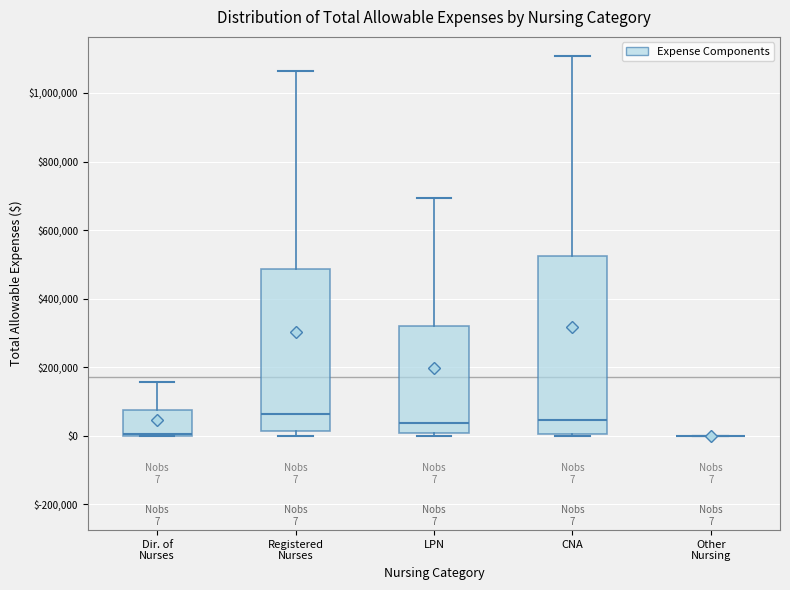

Comparing the boxes themselves (not the whiskers), which one is the tallest?

CNA